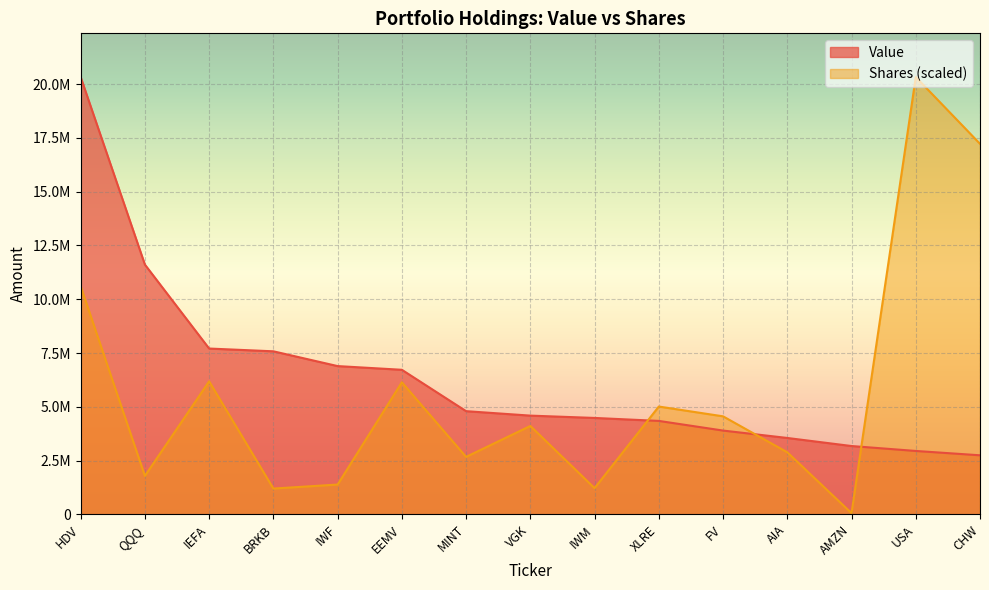

What is the average value of the Shares or principal amount series?

5690018.7